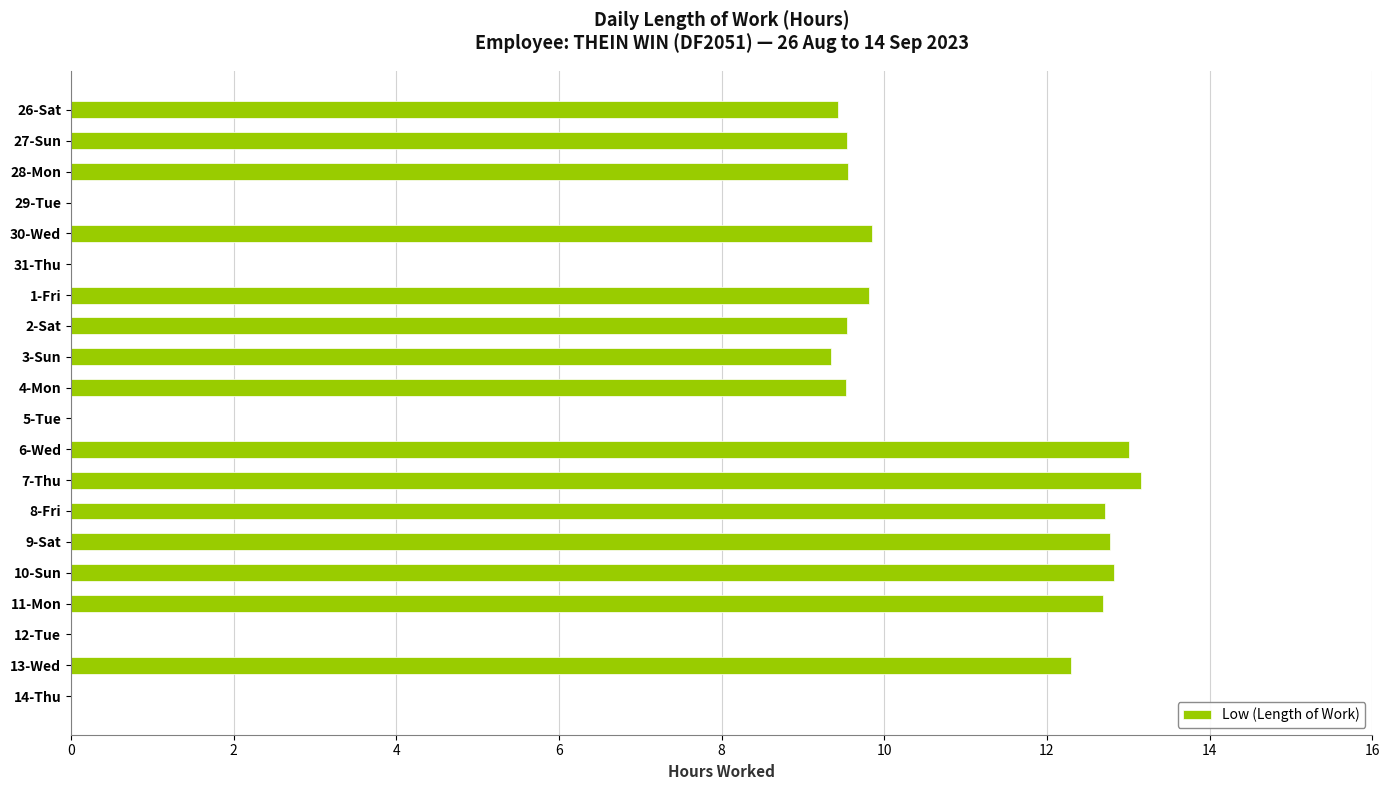

Are the bars horizontal?

Yes